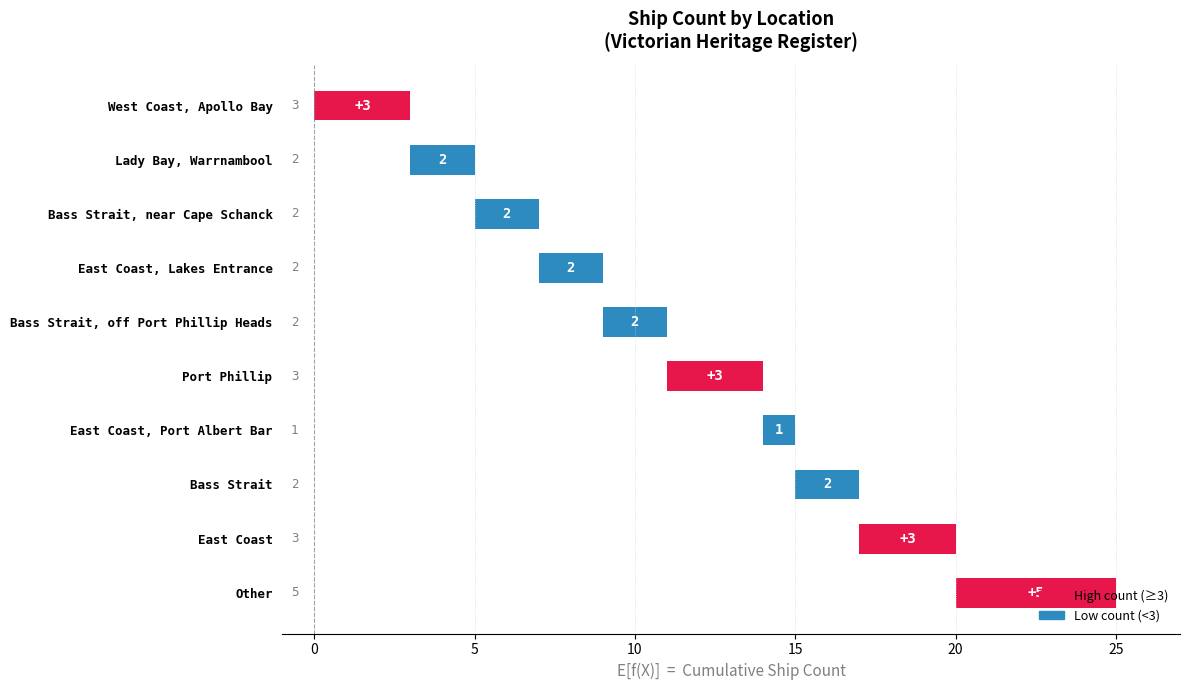

Is it true that the value at Bass Strait, off Port Phillip Heads is 4?

False